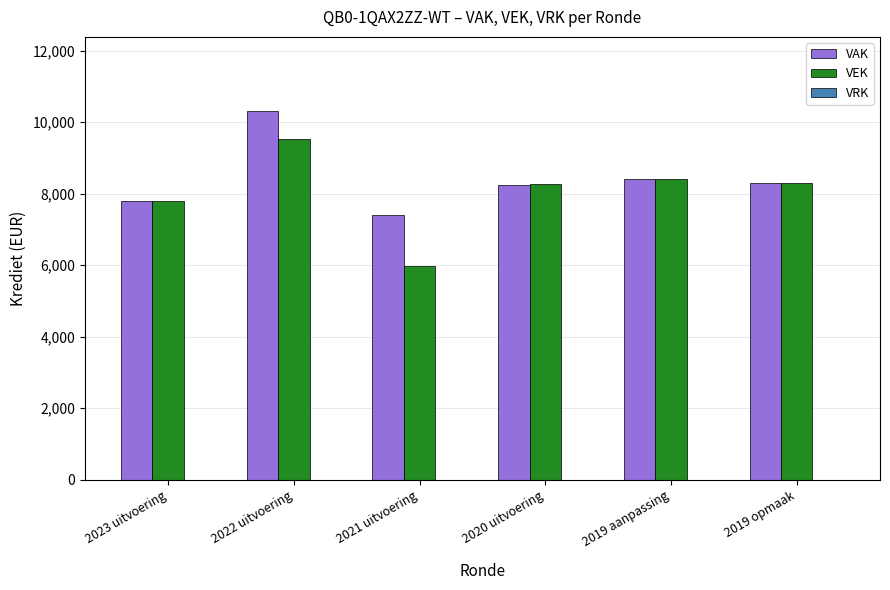

What position from the right is 2023 uitvoering?

6